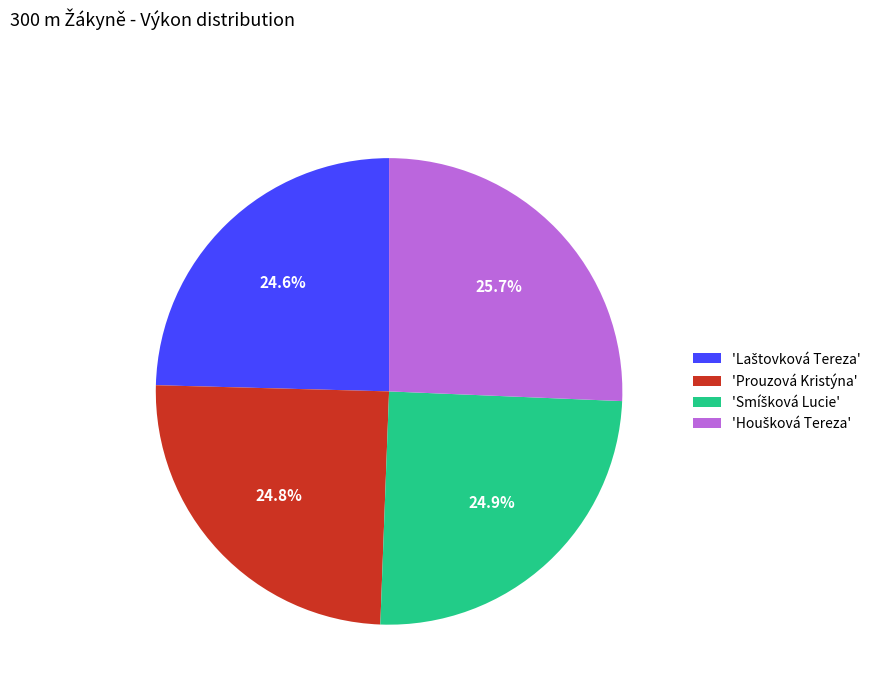

Count the number of slices in the pie.

4